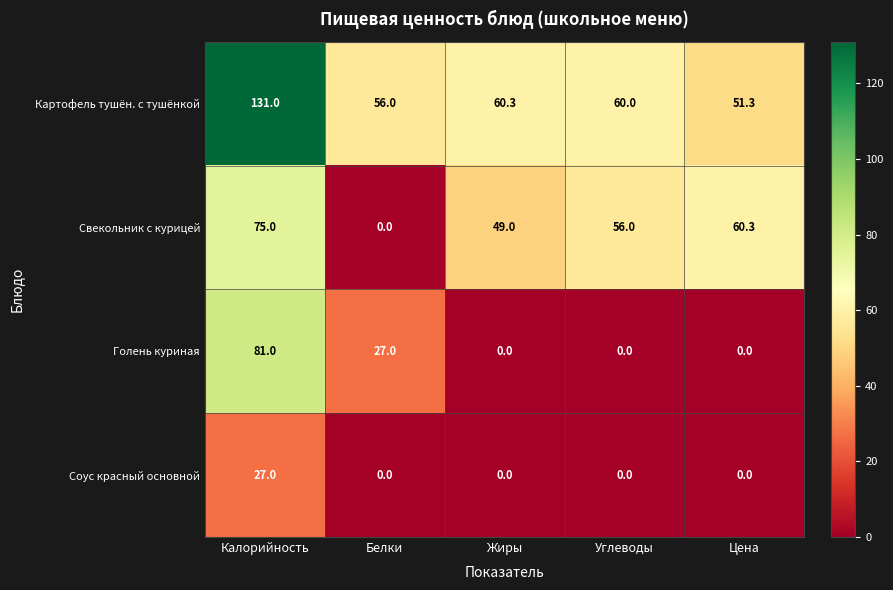

Where is Свекольник с курицей nearest to the value 37?

Жиры